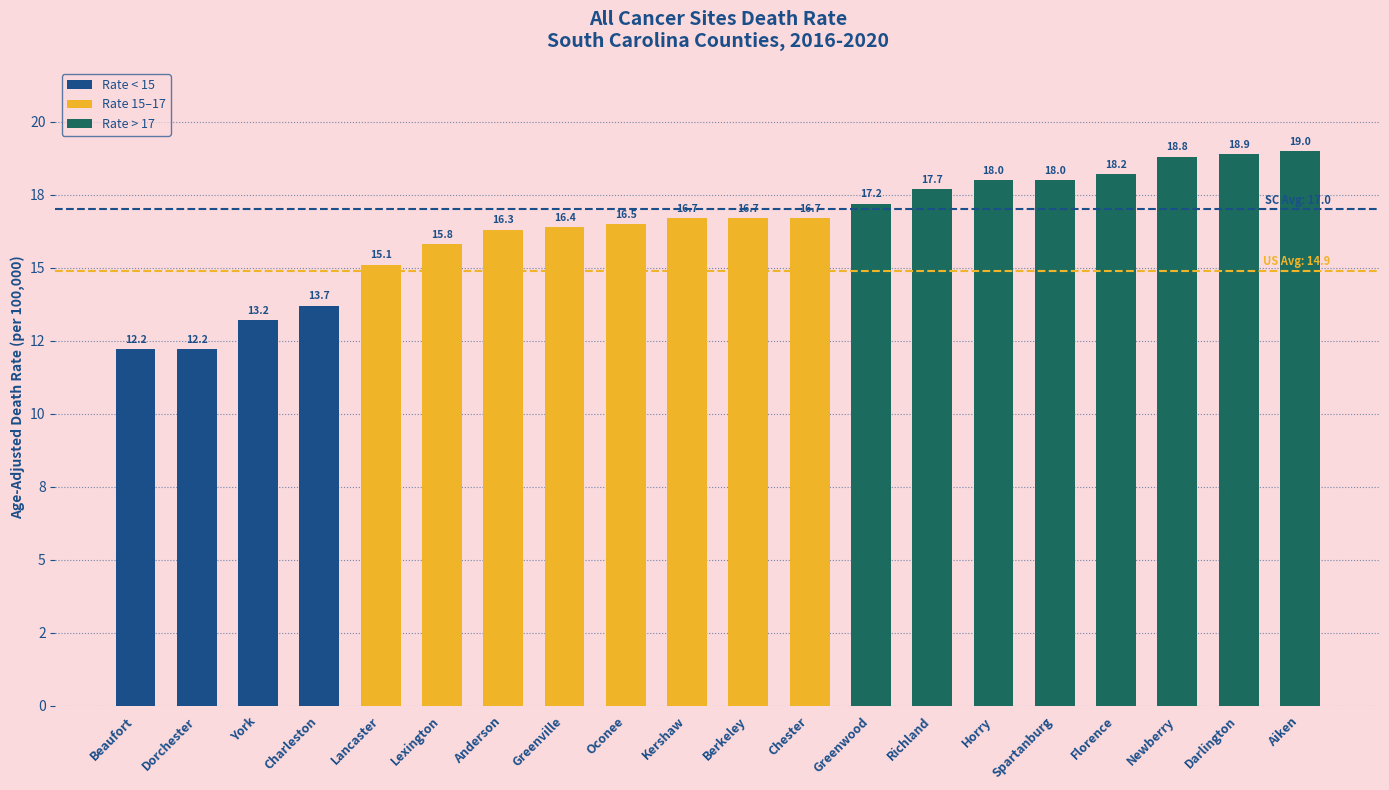

At which category does the chart reach its minimum across all series?

Beaufort